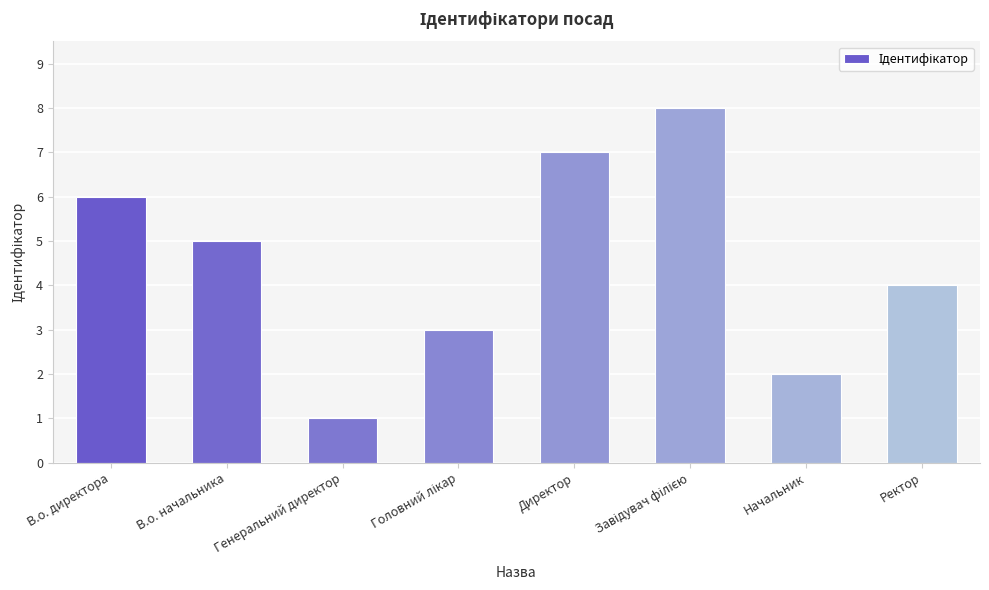

How many bars are there in total?

8